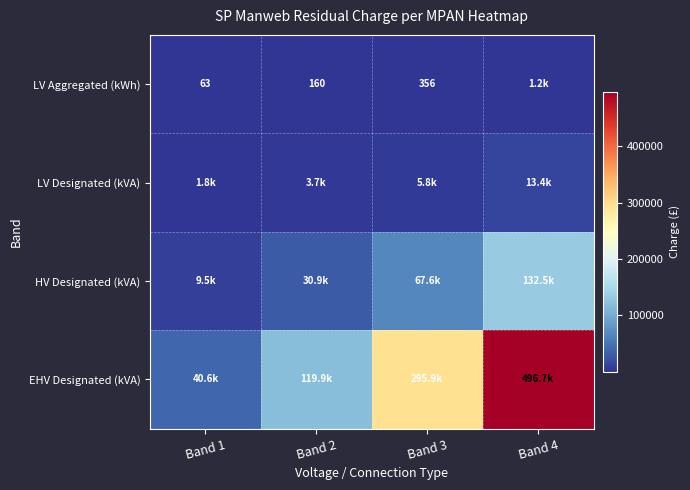

Rank the series by their maximum value, from highest to lowest.

EHV Designated (kVA), HV Designated (kVA), LV Designated (kVA), LV Aggregated (kWh)